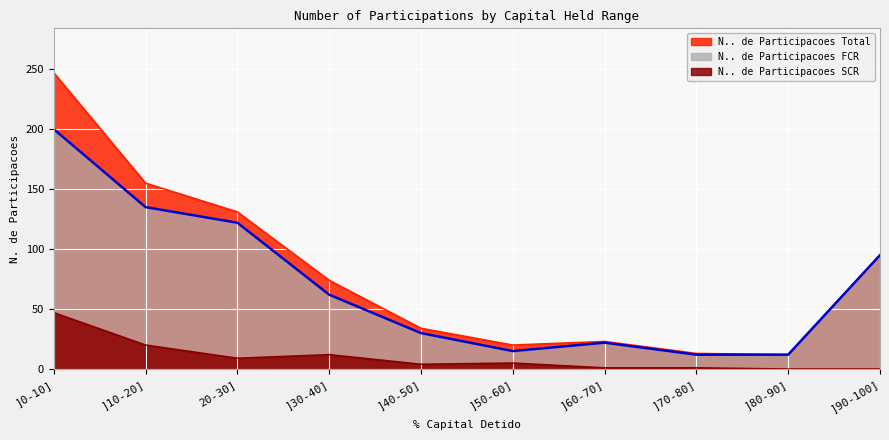

Which series has the widest spread of values?

N.. de Participacoes Total